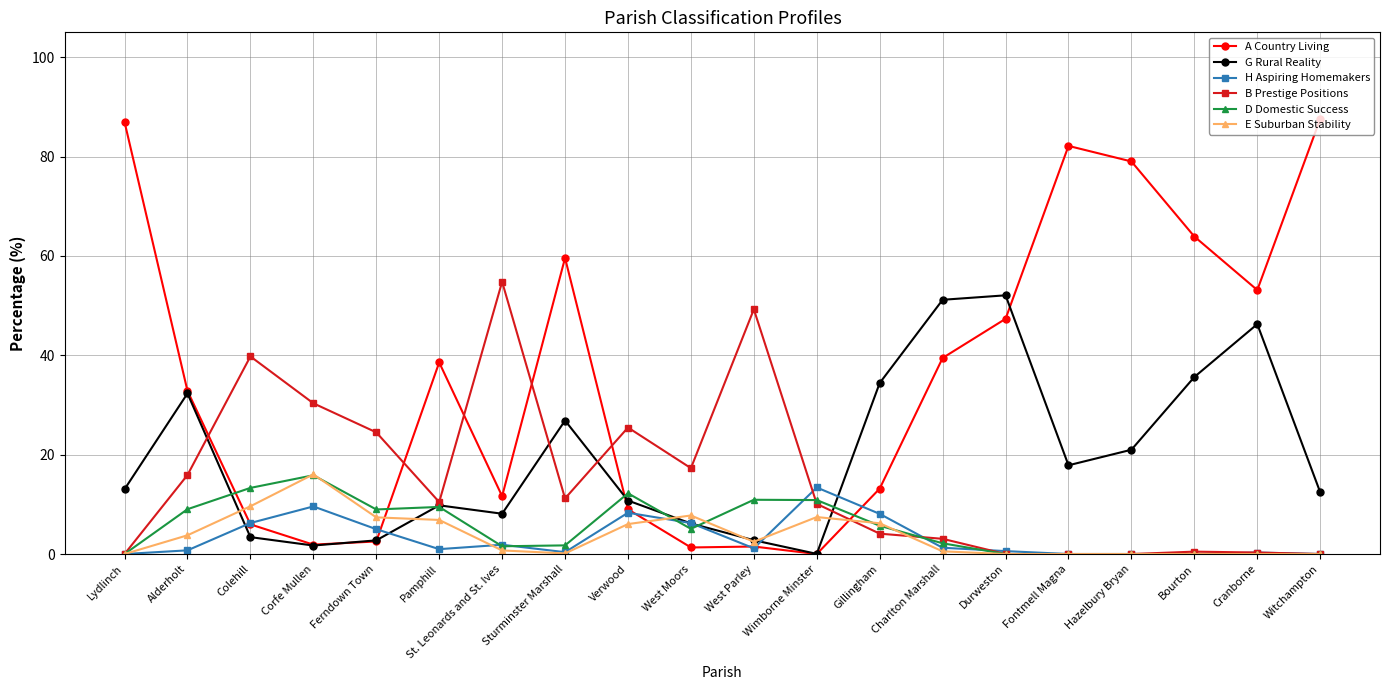

What is the label of the 13th point from the right?

Sturminster Marshall